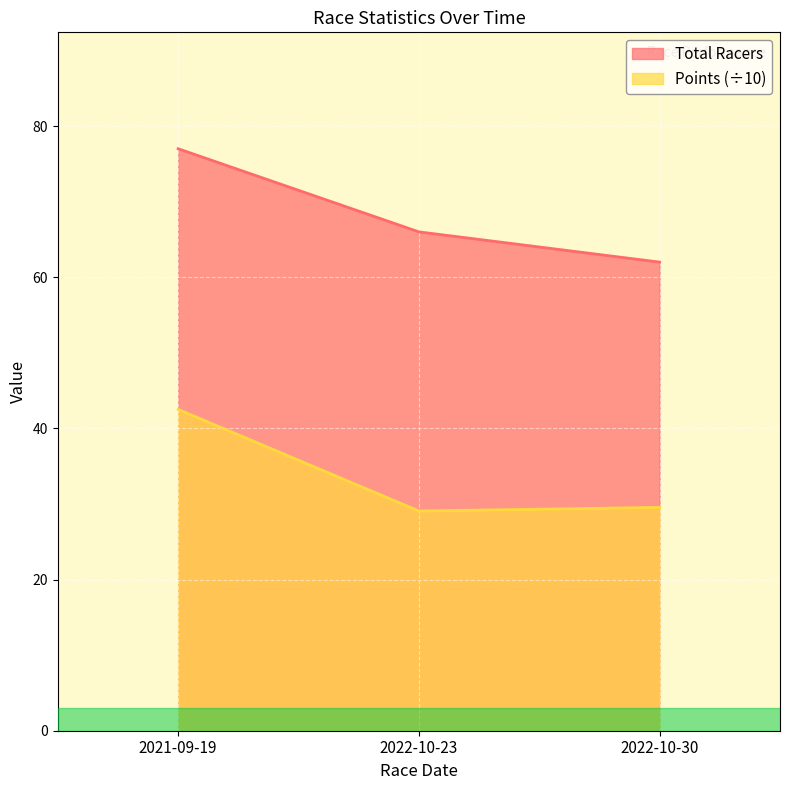

Count the number of categories in the chart.

3